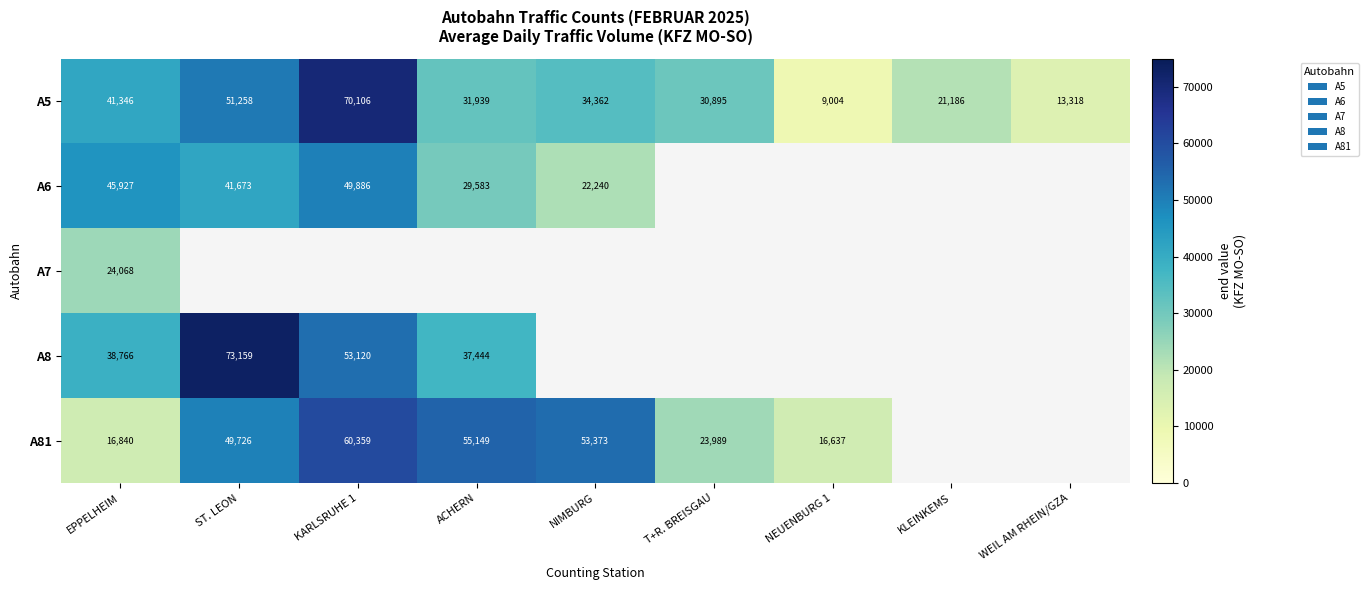

The value of A81 at ST. LEON is 49726. True or false?

True